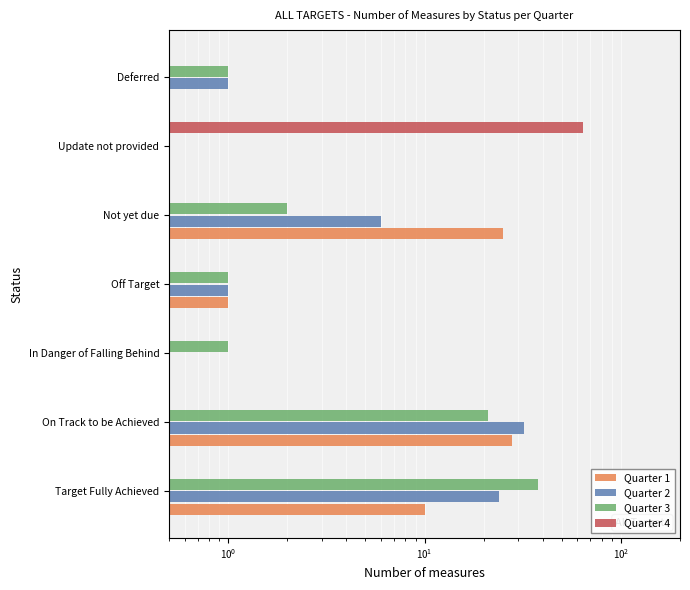

Rank the series by their average value, from highest to lowest.

Quarter 4, Quarter 1, Quarter 2, Quarter 3